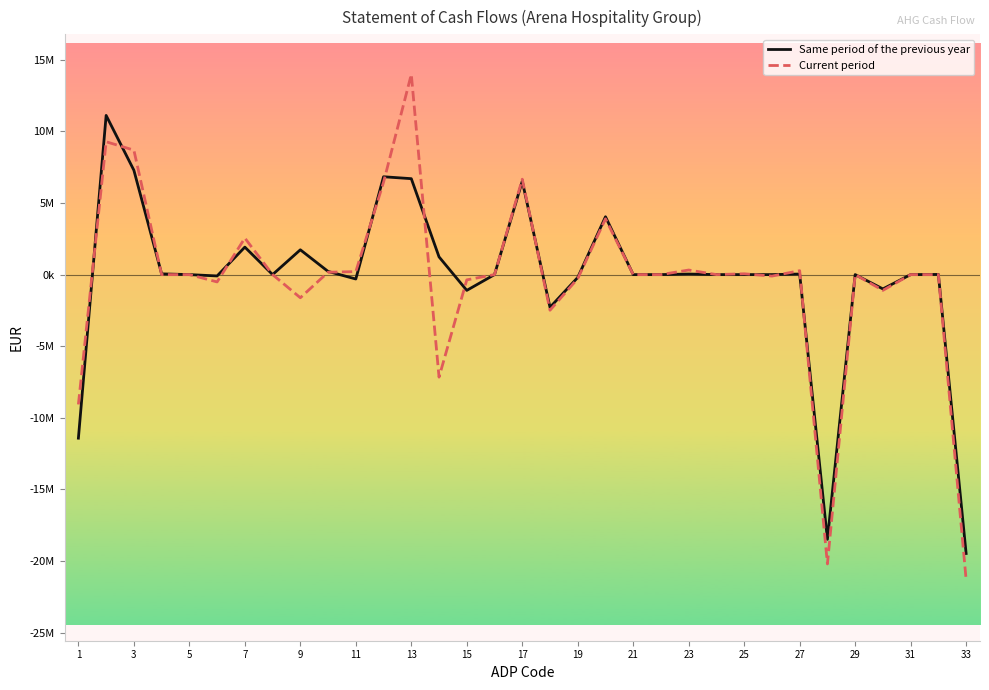

What is the value of the Same period of the previous year point at the 1st from the left?

-11422032